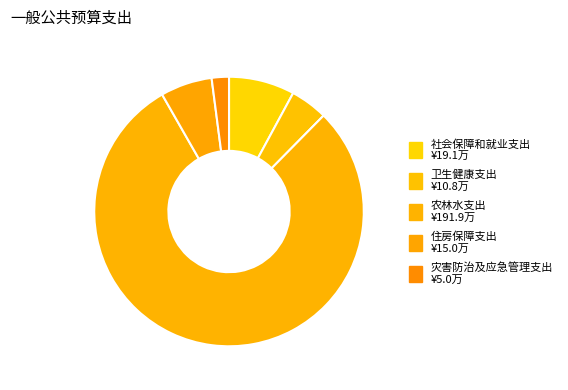

Between 灾害防治及应急管理支出 and 社会保障和就业支出, which is larger?

社会保障和就业支出